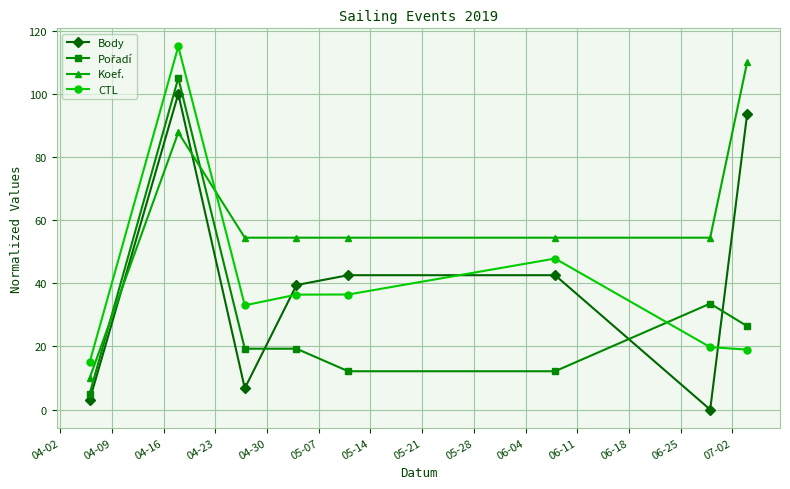

Which series has the largest total across all categories?

Koef.